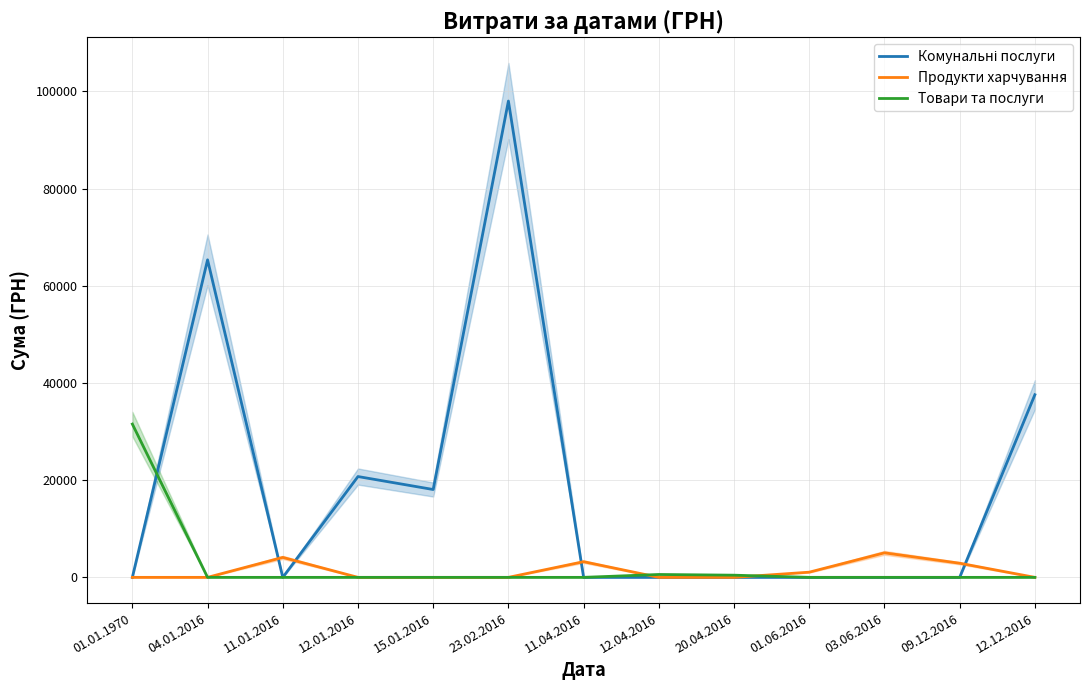

What is the average value of the Комунальні послуги series?

18446.0